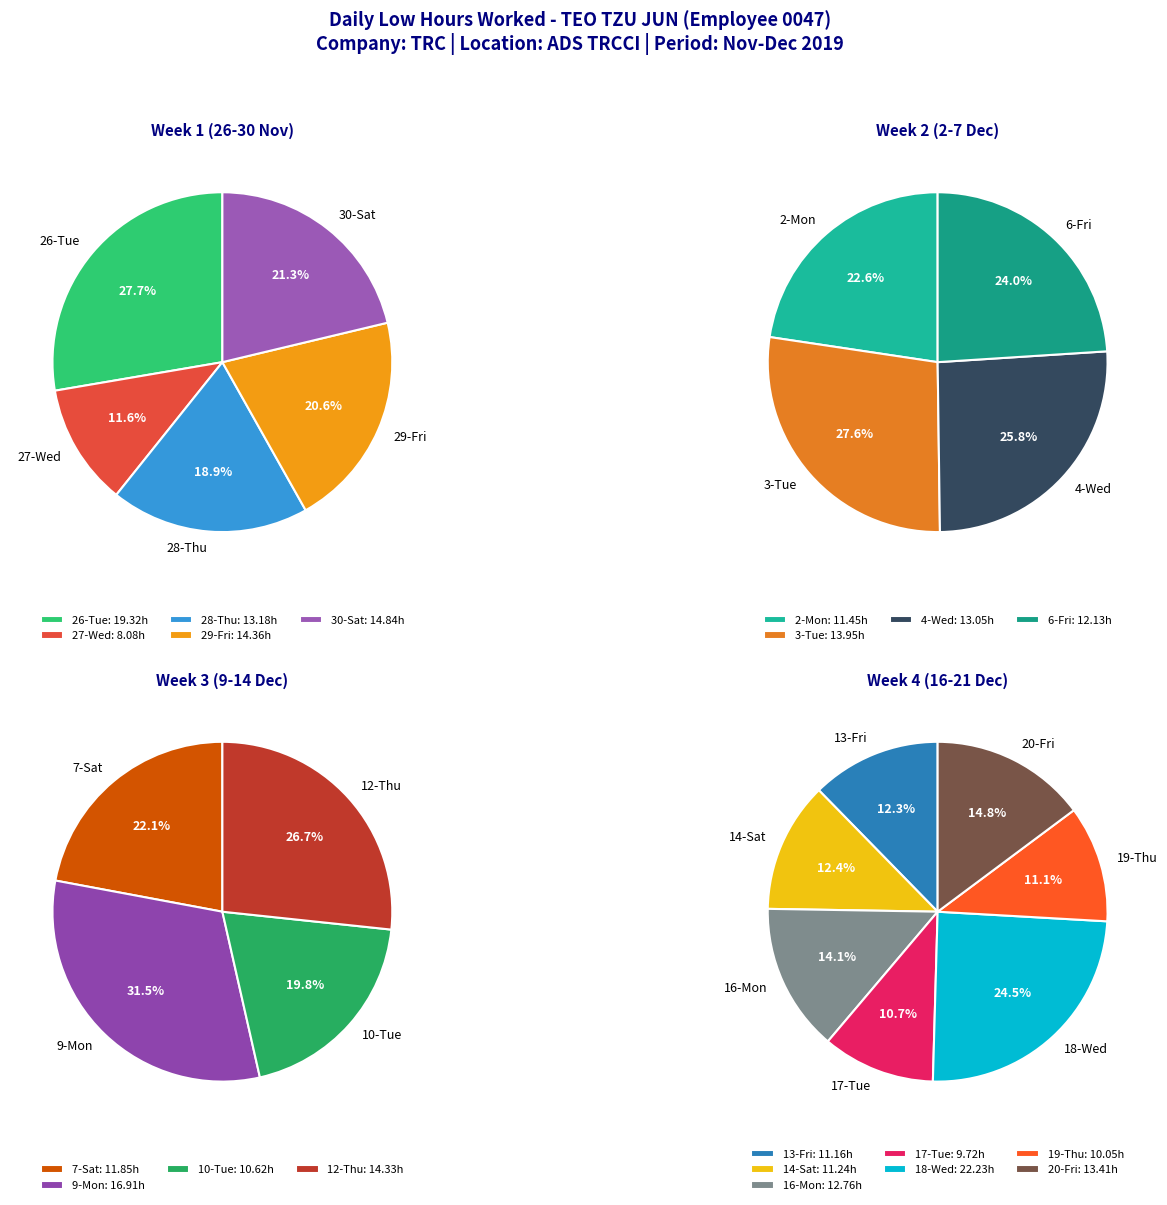

Is it true that 6-Fri is 1% of the pie?

False